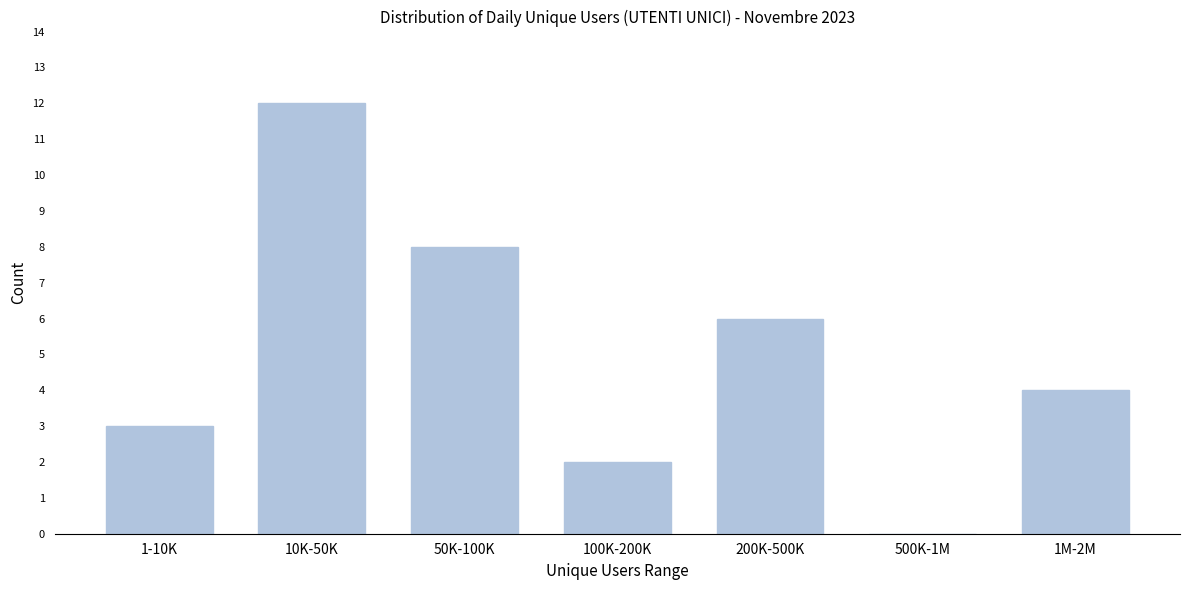

Reading right to left, extract all data points from this chart.

1M-2M=4	500K-1M=0	200K-500K=6	100K-200K=2	50K-100K=8	10K-50K=12	1-10K=3